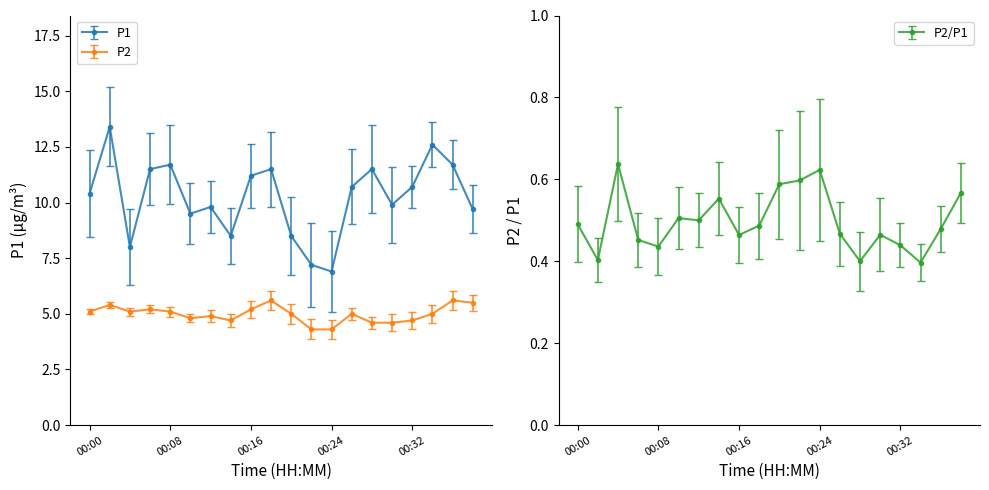

True or false: P2 and P1 cross at least once.

False